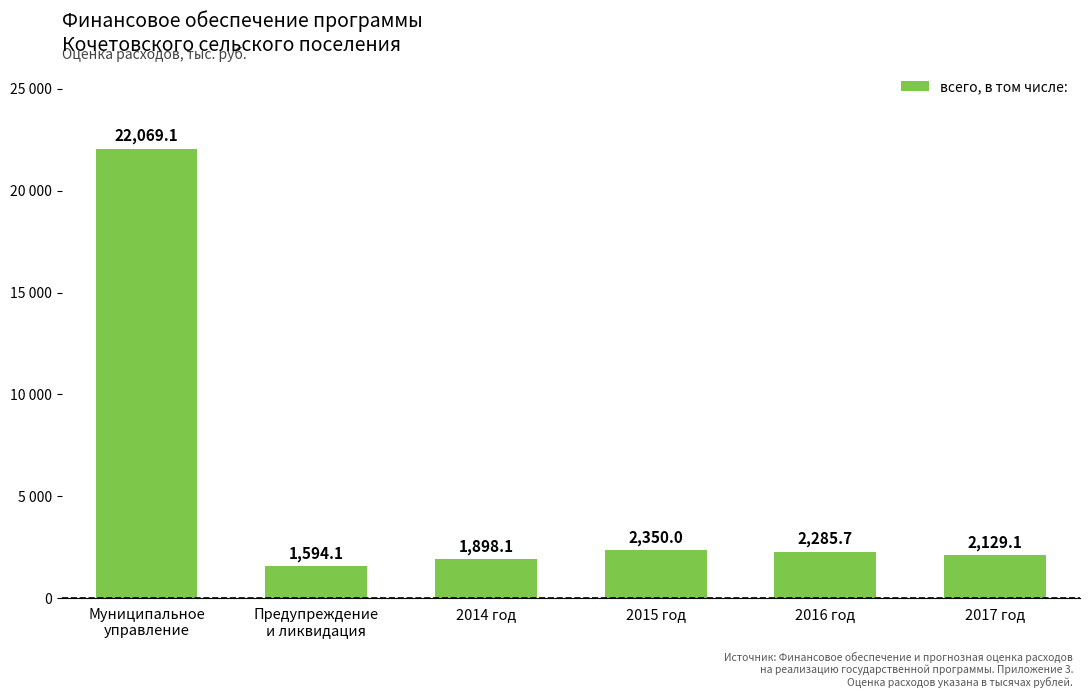

Reading left to right, list all the values displayed in this chart.

22069.1	1594.1	1898.1	2350.0	2285.7	2129.1